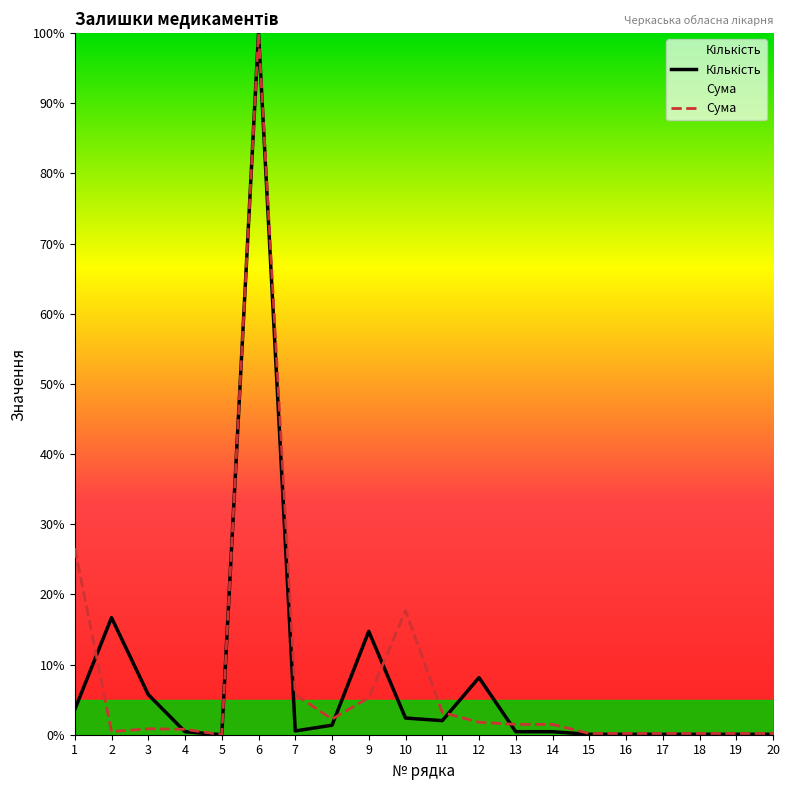

What is the difference between the Сума values at 5 and 8?

2.2